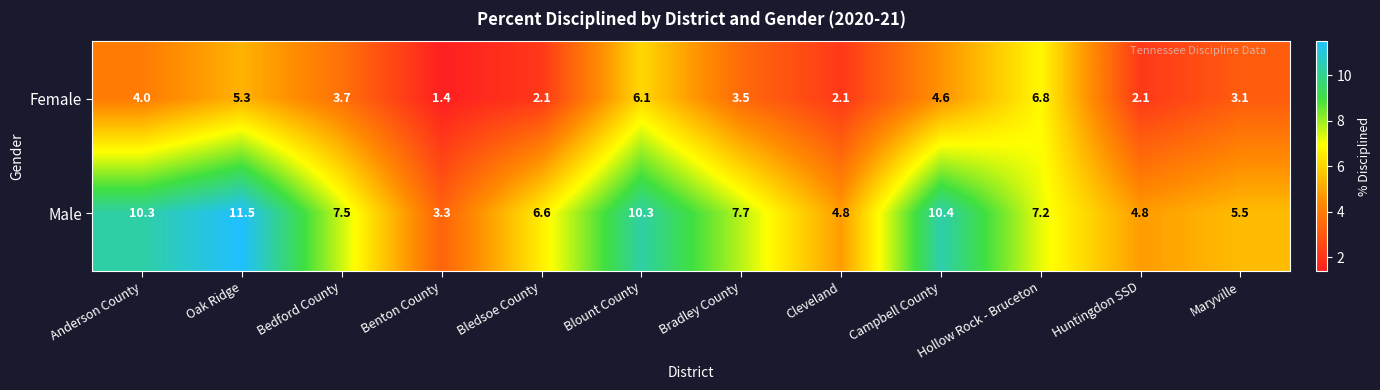

What is the spread (max minus min) of values at Bradley County?

4.2